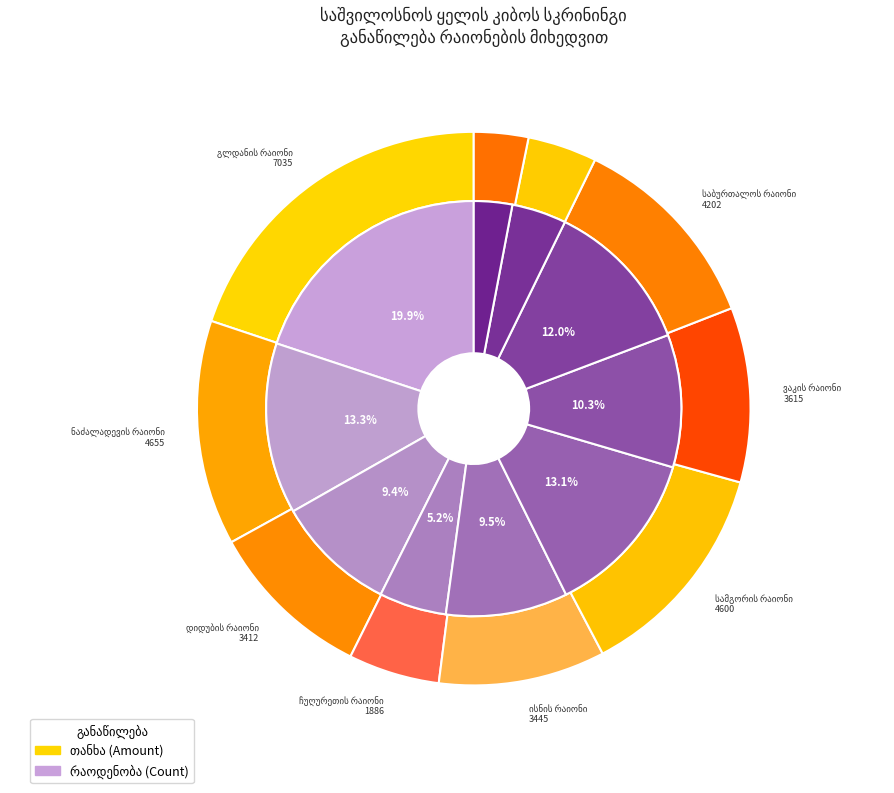

What is the change in value from ჩუღურეთის რაიონი to მთაწმინდის რაიონი?

-455